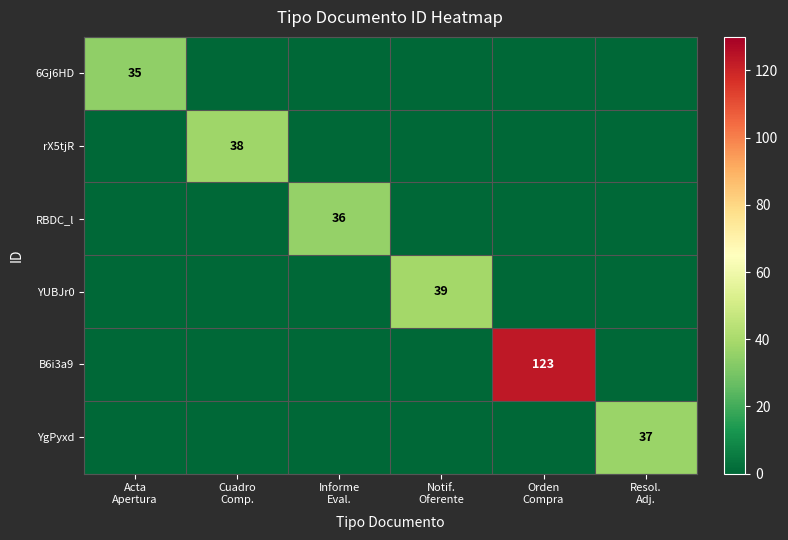

List the series in order of their peak value, lowest first.

6Gj6HD, RBDC_l, YgPyxd, rX5tjR, YUBJr0, B6i3a9